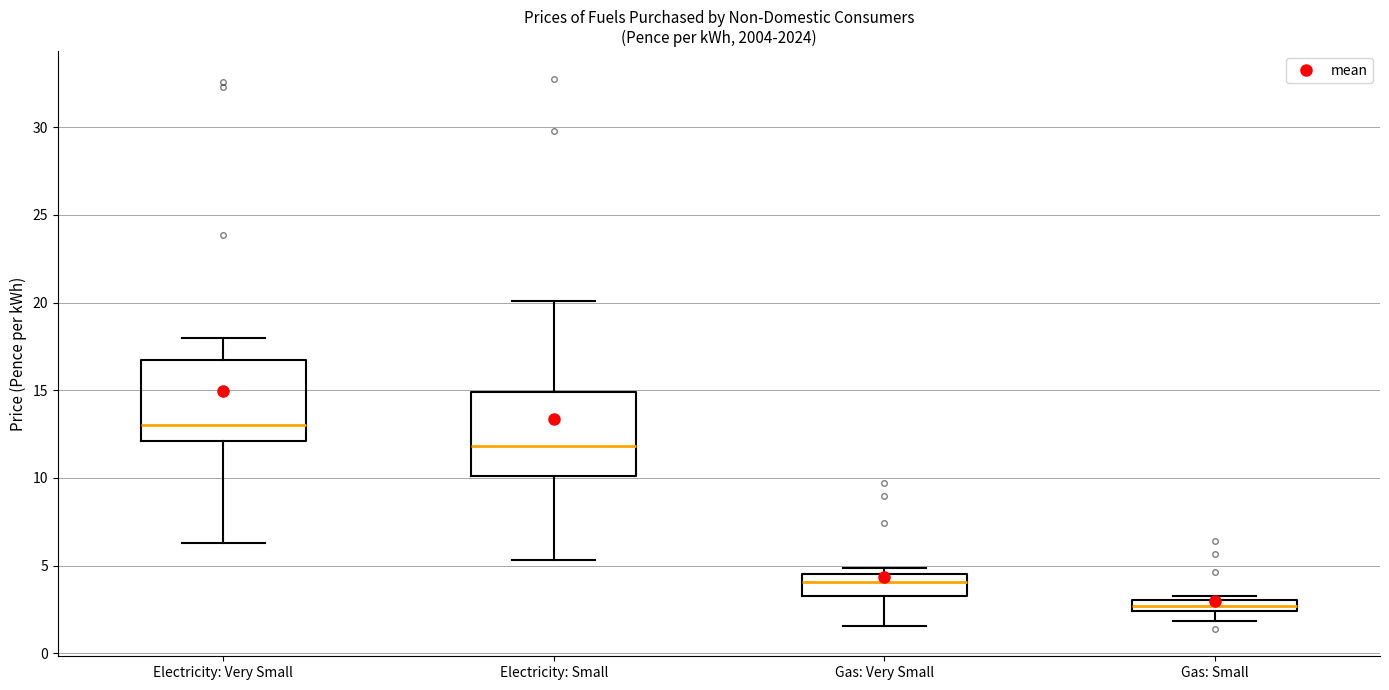

Where is the lower edge of the box for Gas: Small on the y-axis? The values are not printed on the chart, so give them approximately, as read against the axis.

2.5